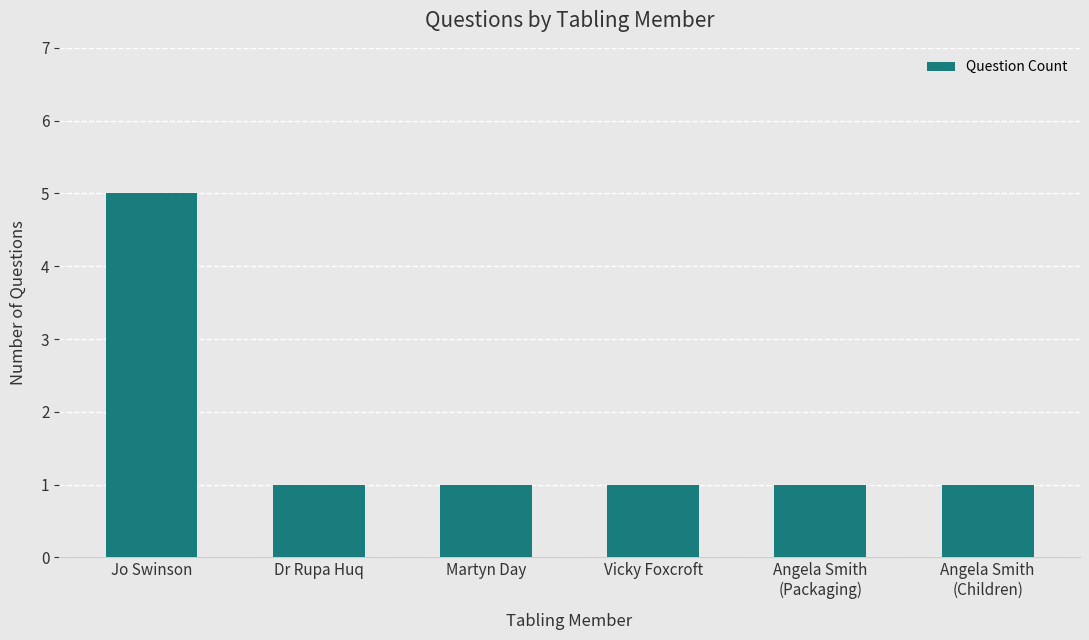

What is the greatest value displayed?

5